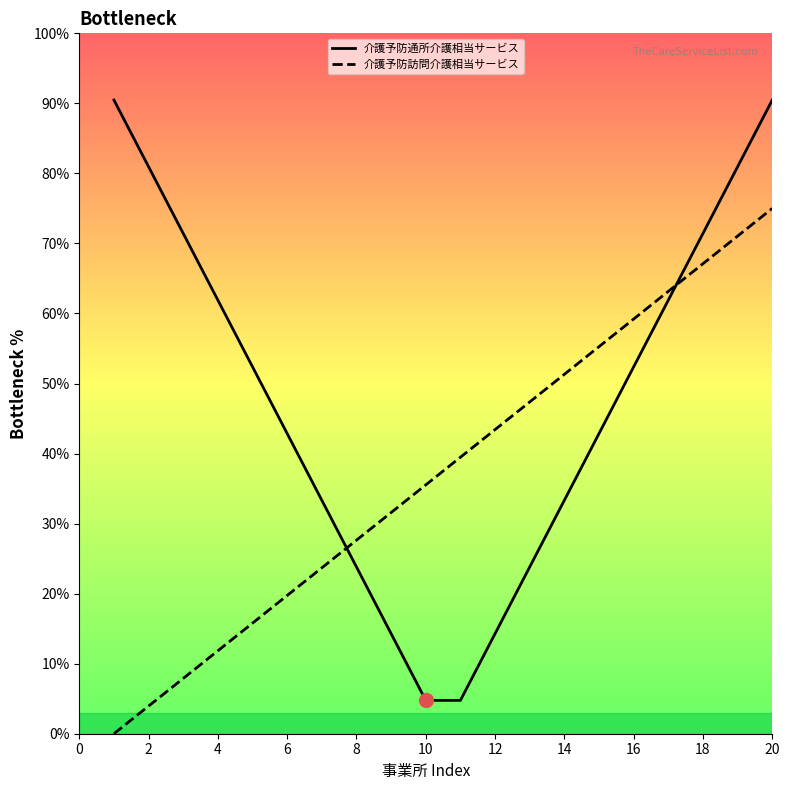

What is the difference between the maximum and second lowest values in the 介護予防通所介護相当サービス series?

85.7